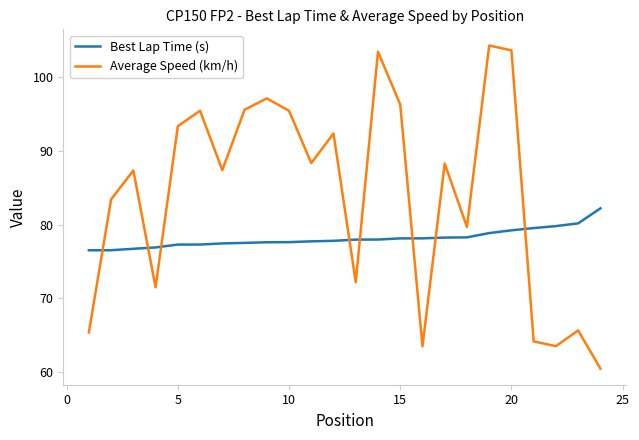

After their last crossing, which series has the higher values: Best Lap Time (s) or Average Speed (km/h)?

Best Lap Time (s)